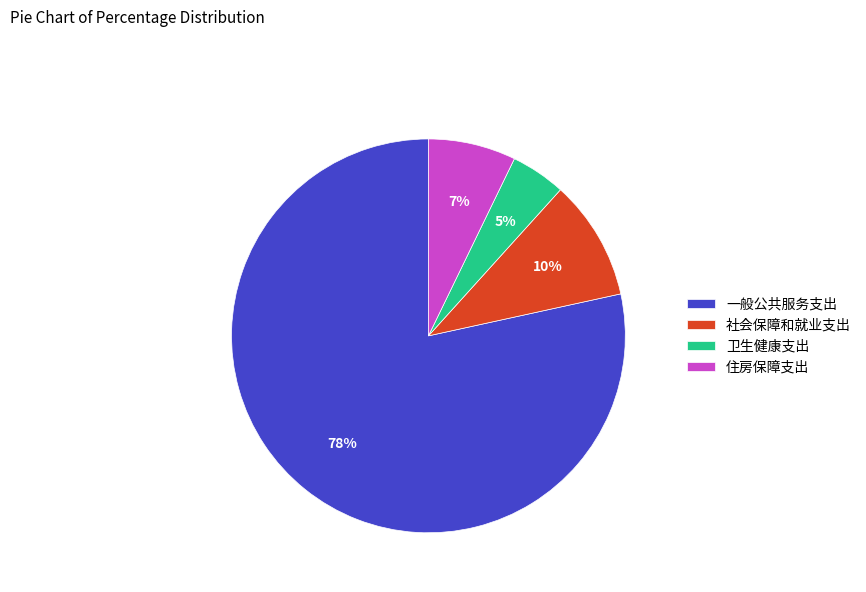

How many segments does this pie chart have?

4